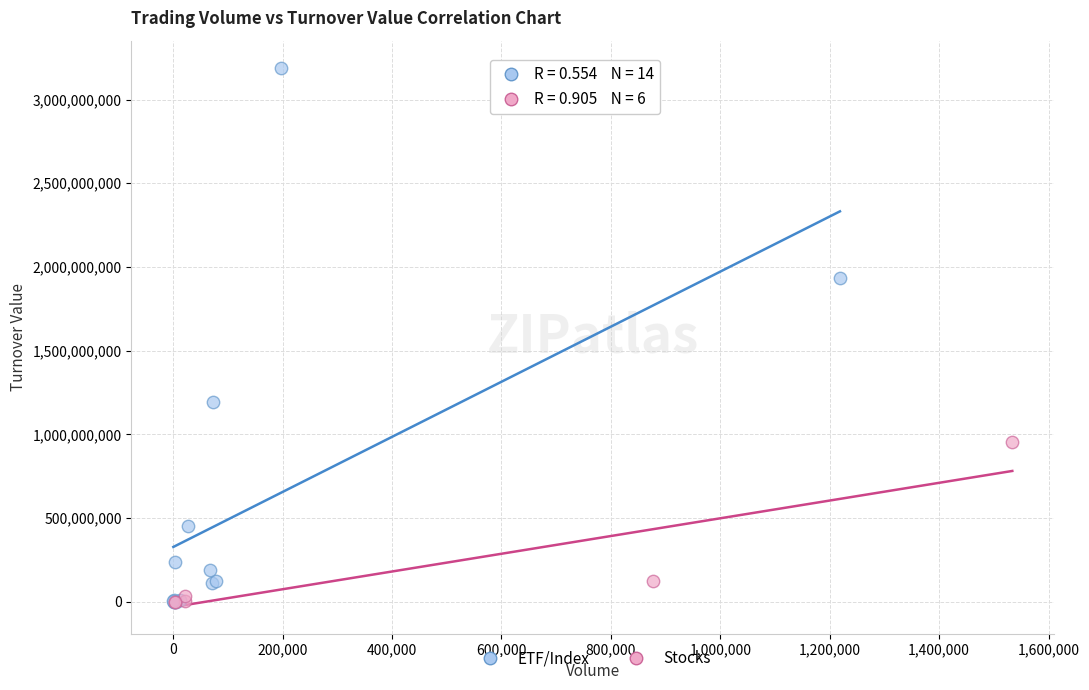

What are all the series names shown in the legend?

ETF/Index, Stocks